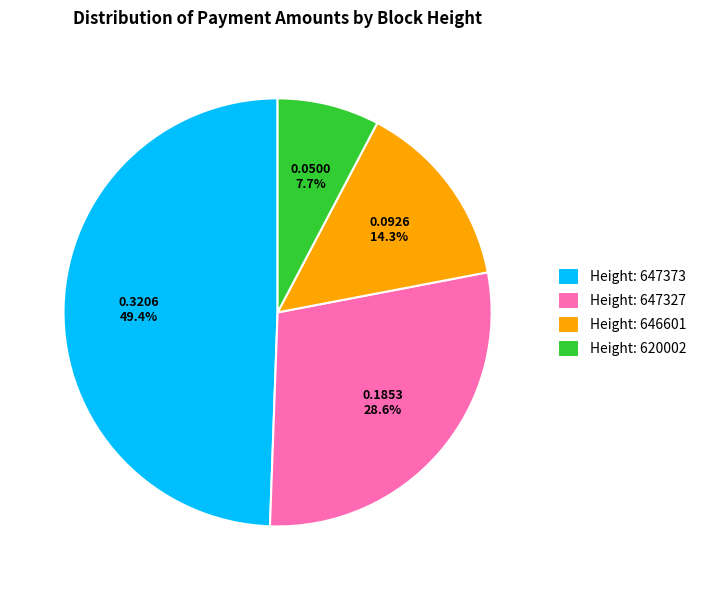

Which has a higher value, Height: 620002 or Height: 647327?

Height: 647327